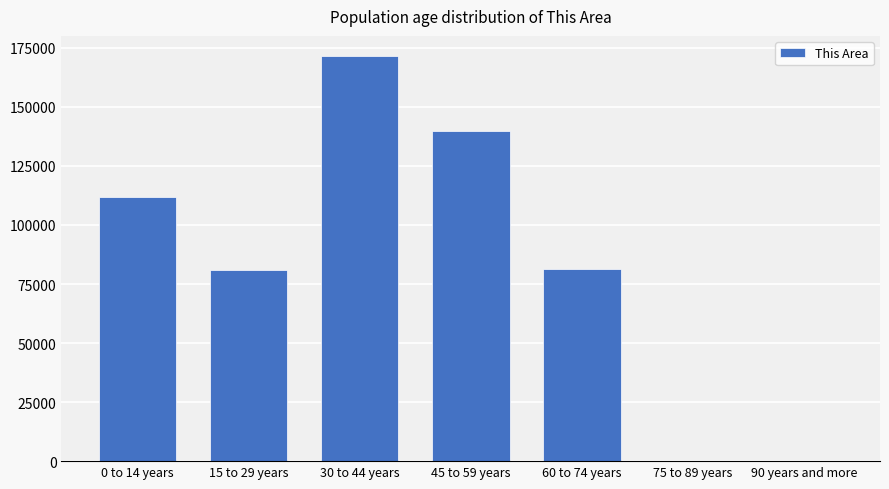

What is the average value?

83612